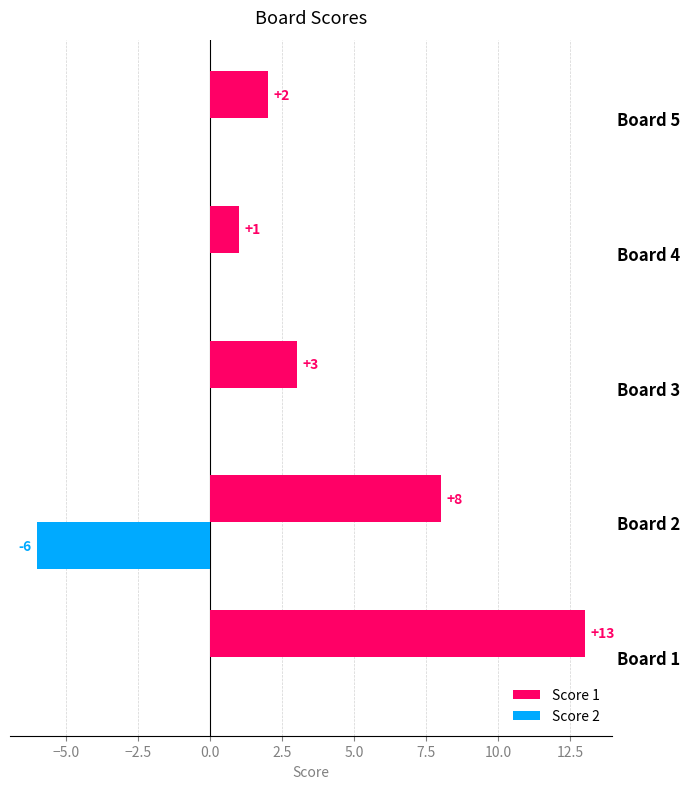

Is it true that Score 2 equals -3 at Board 4?

False